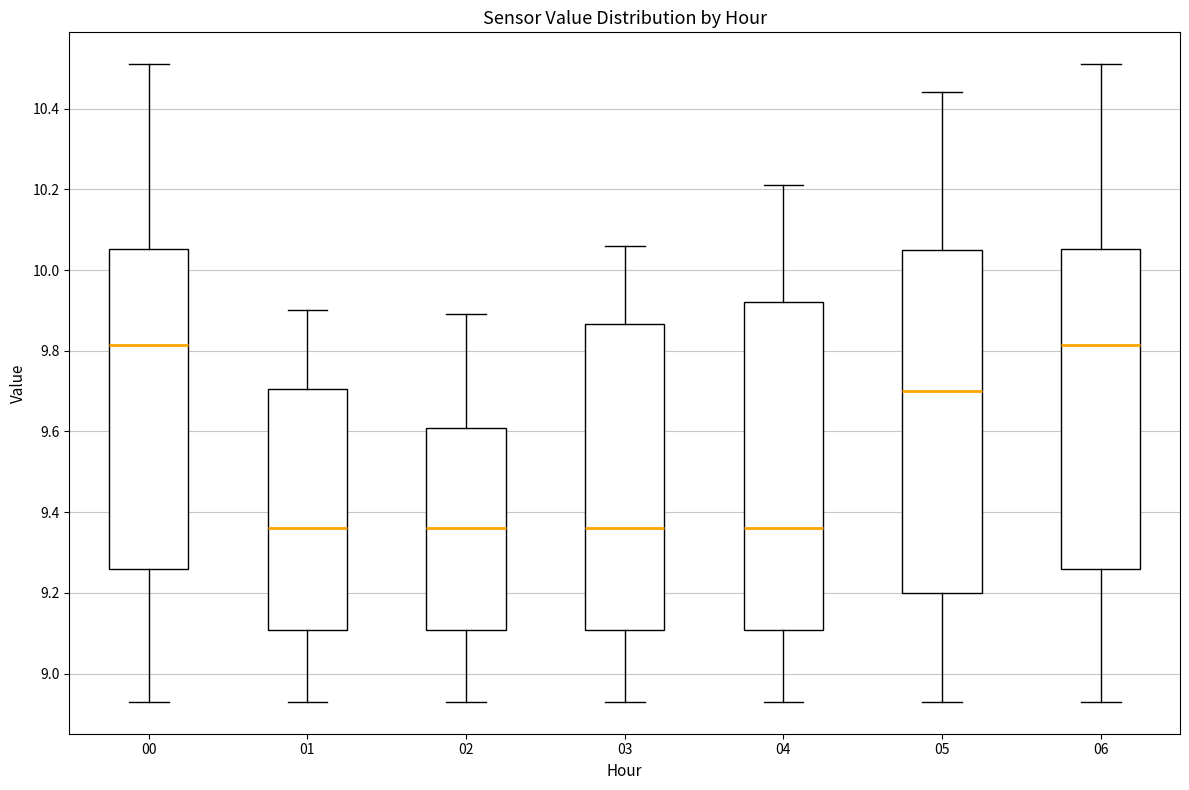

Comparing the boxes themselves (not the whiskers), which one is the tallest?

05